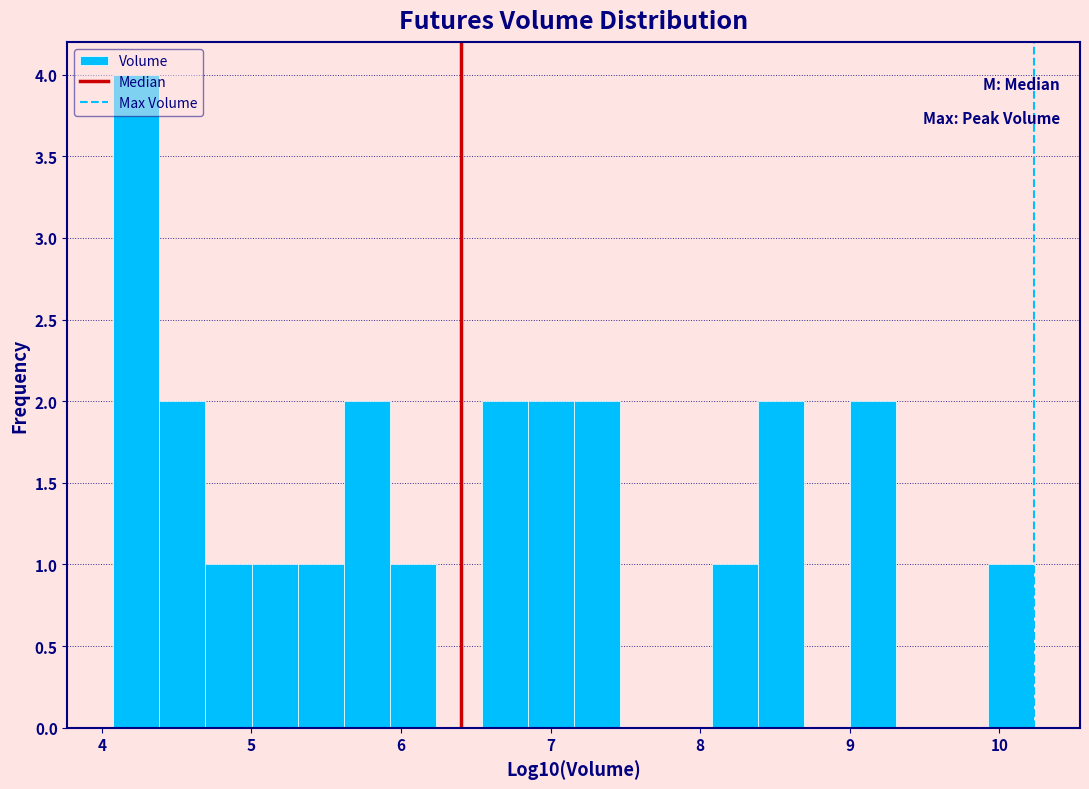

Read against the x-axis, roughly where is the centre of the tallest bar?

4.2